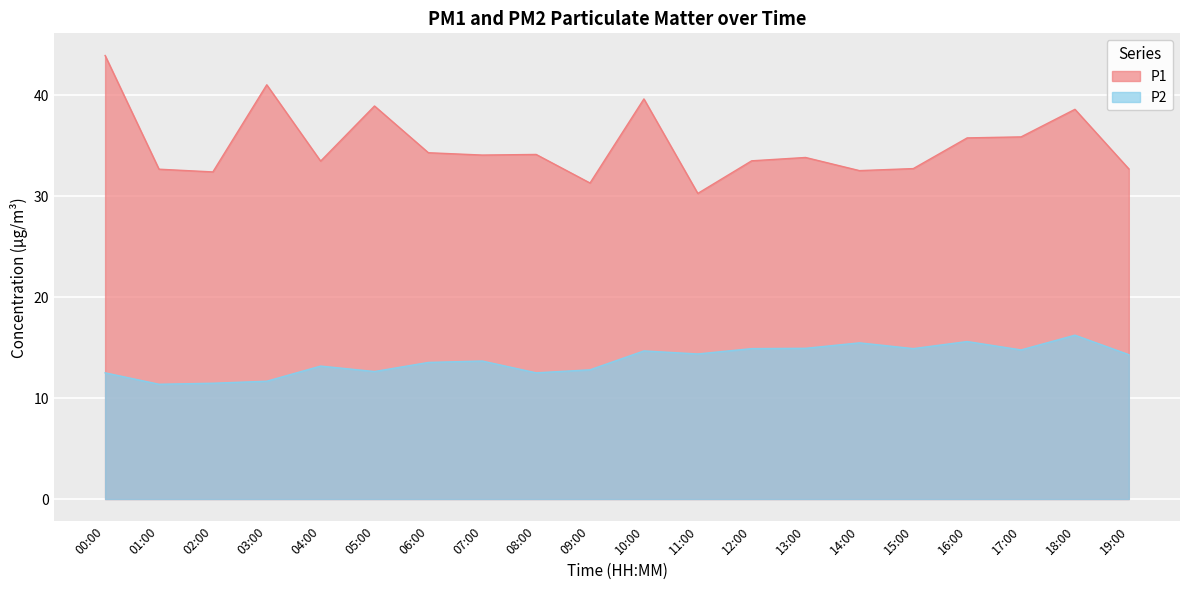

What is the label of the 1st point from the left?

00:00